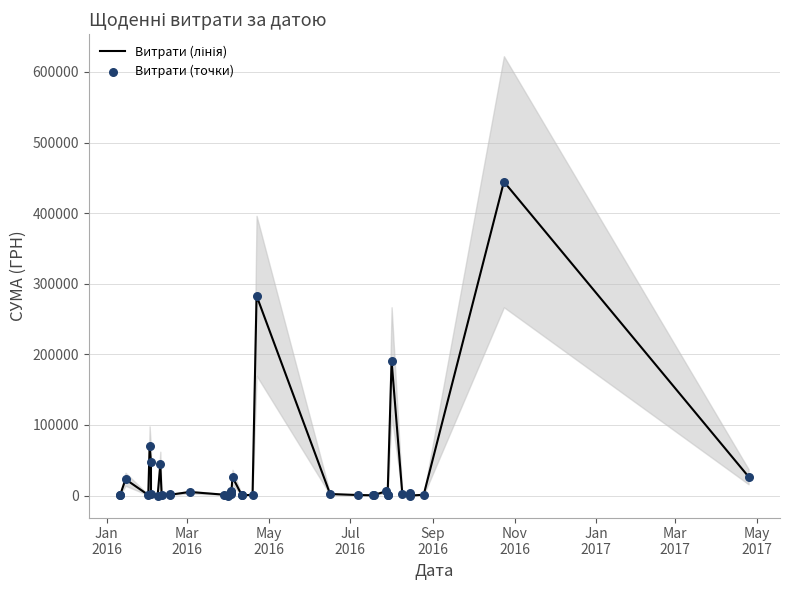

Which series reaches the maximum Y coordinate?

Витрати (лінія)